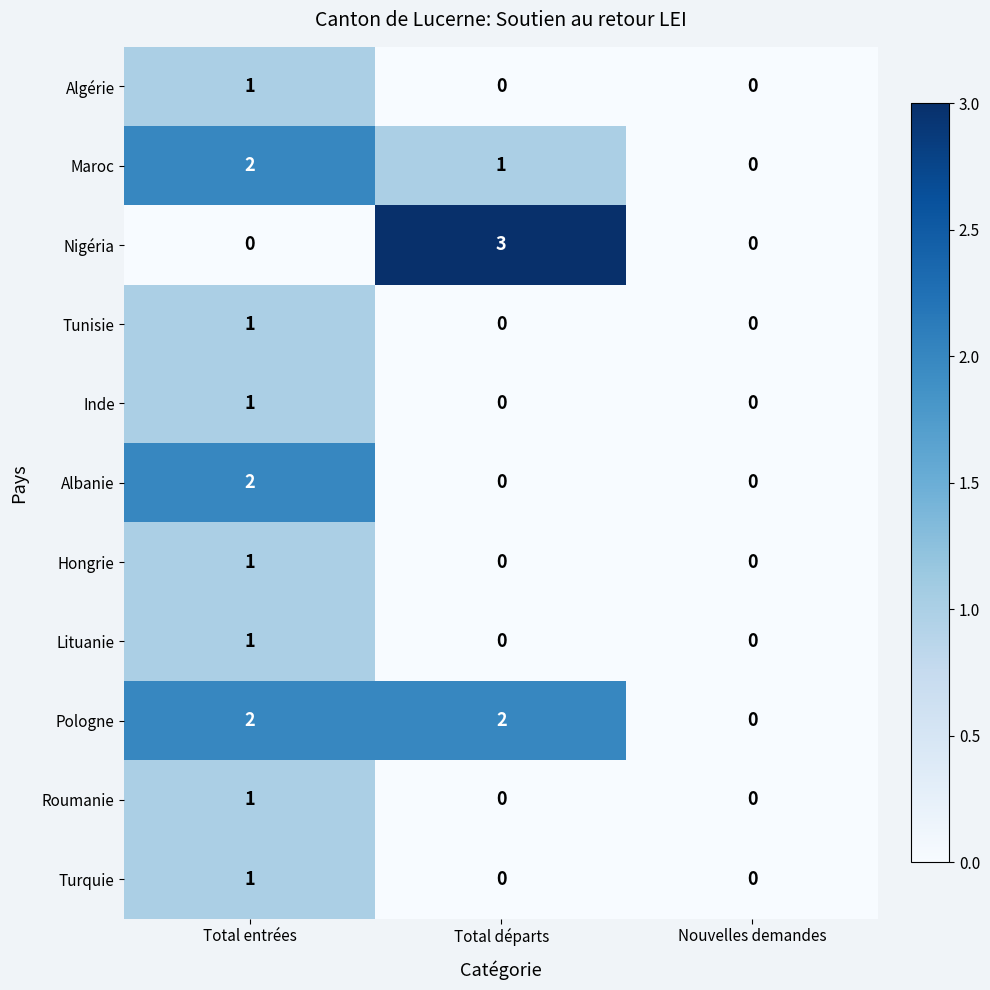

Which series has the largest range (max minus min)?

Nigéria